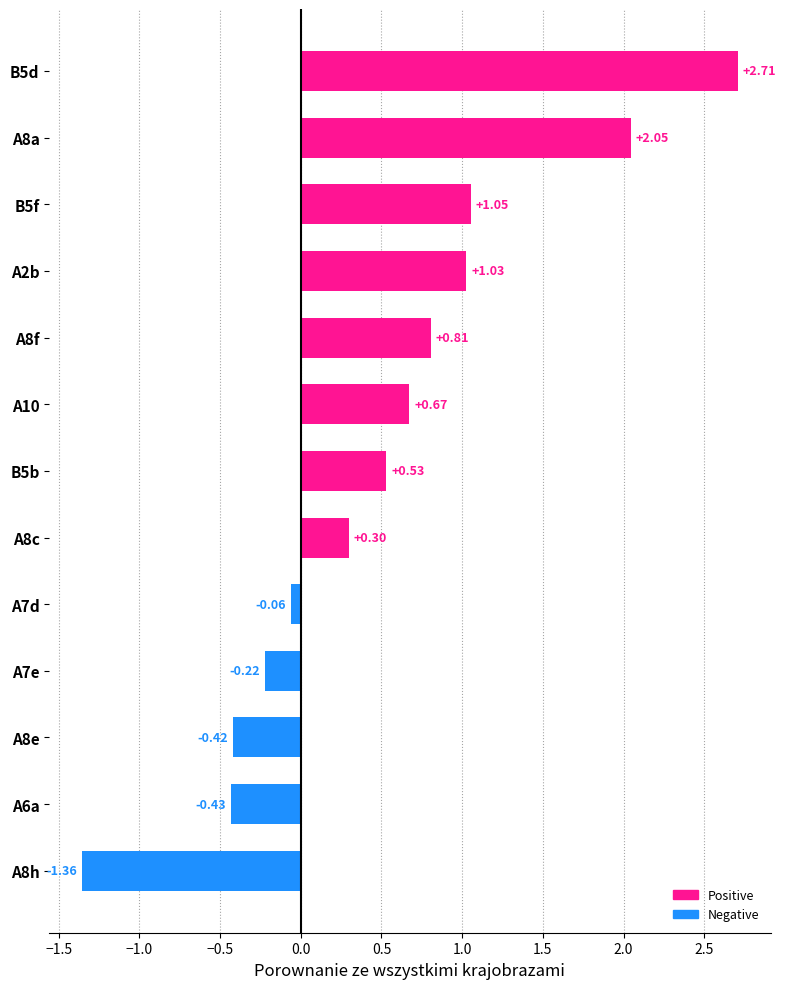

What is the difference between the second highest and second lowest values?

2.5